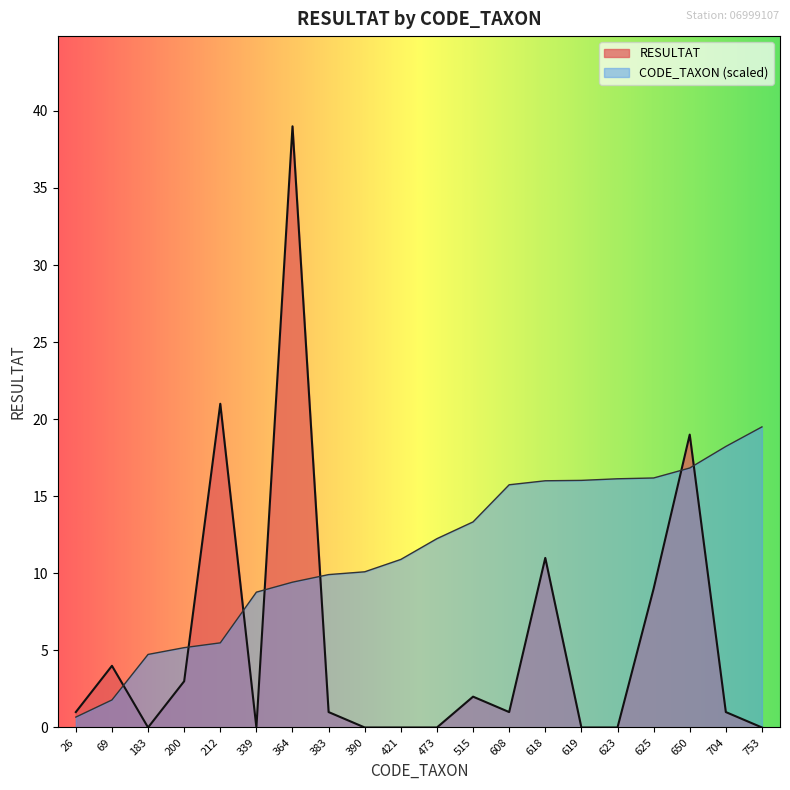

Which category has the highest value in the RESULTAT series?

364